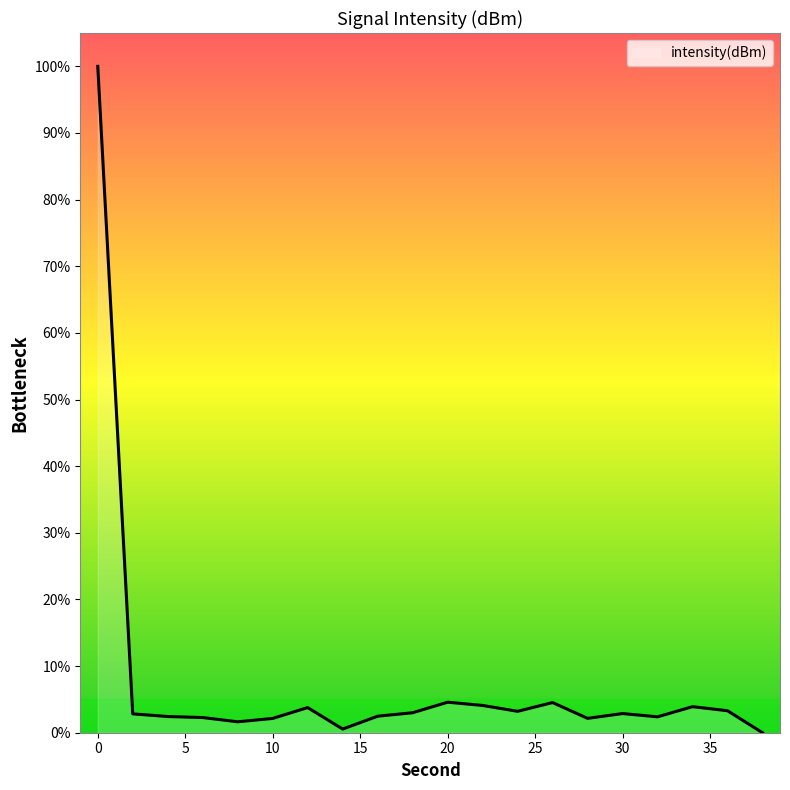

How many lines are shown in the chart?

1